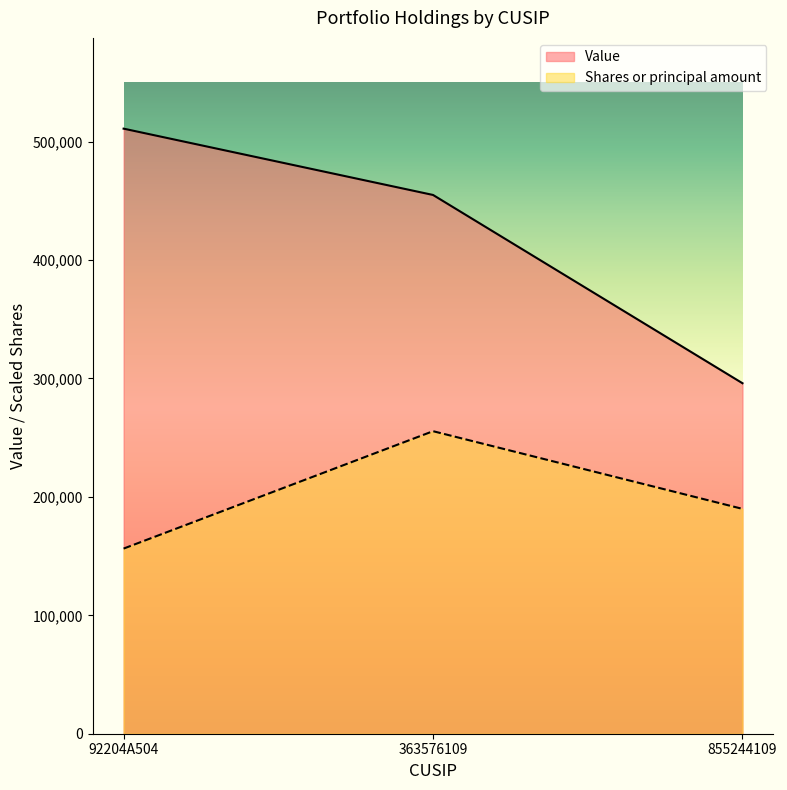

What is the label of the 1st point from the right?

855244109